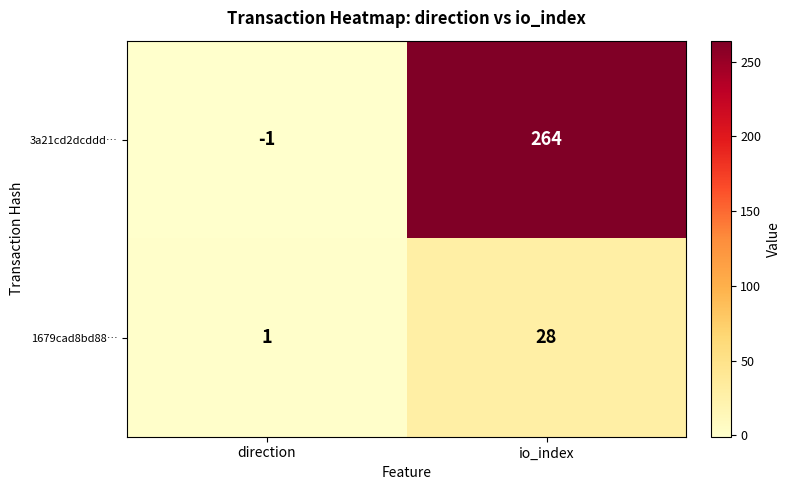

Rank the series by their maximum value, from highest to lowest.

3a21cd2dcddd…, 1679cad8bd88…